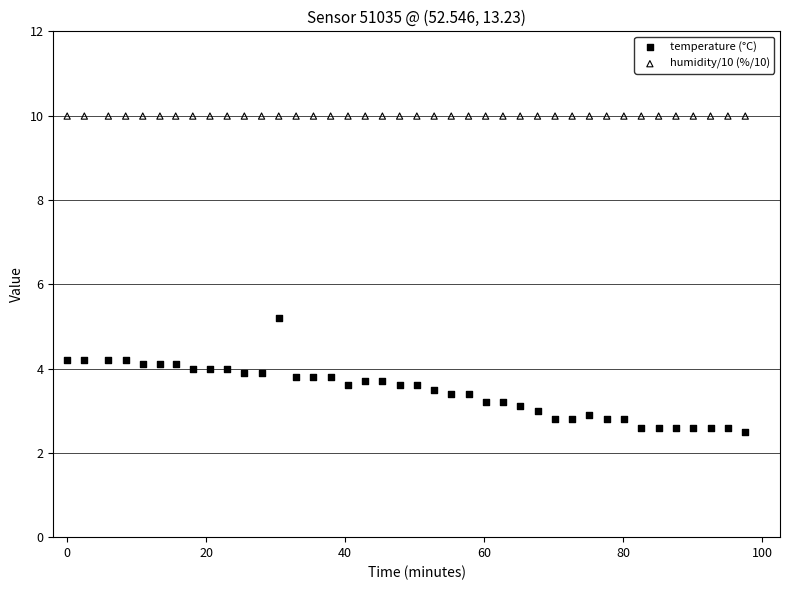

Which series contains the highest Y value?

humidity/10 (%/10)